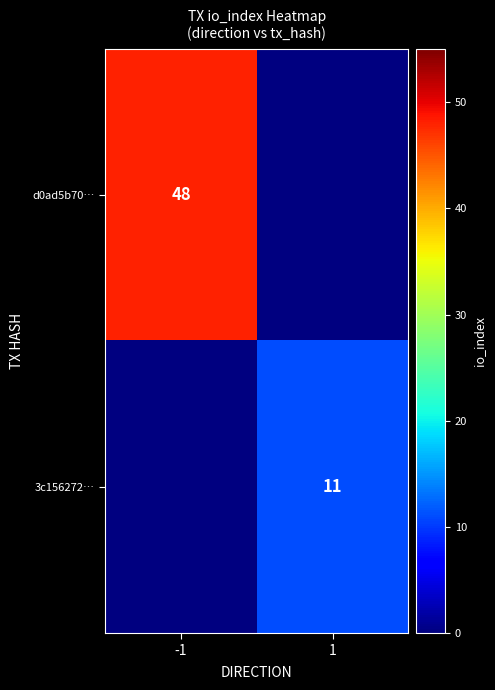

The value of 3c156272… at 1 is 4.7. True or false?

False